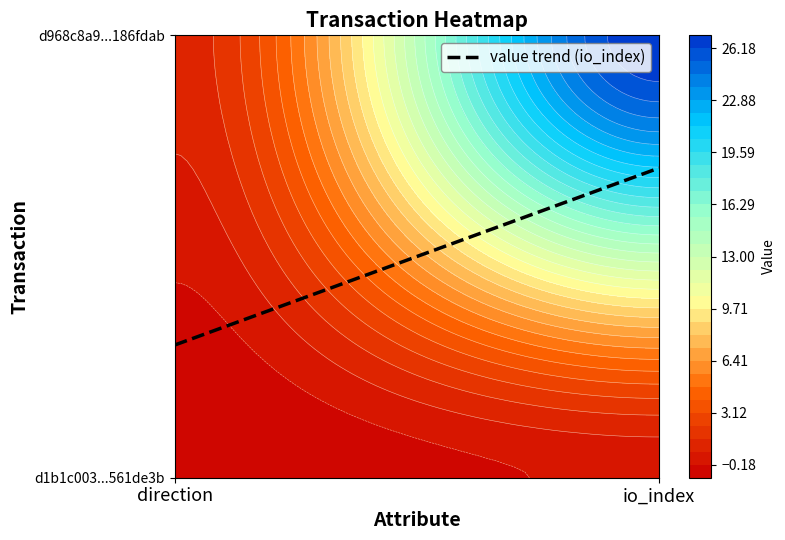

What is the difference between the d968c8a9176fb8331295493375186d92186fdab values at -1 and 1?

26